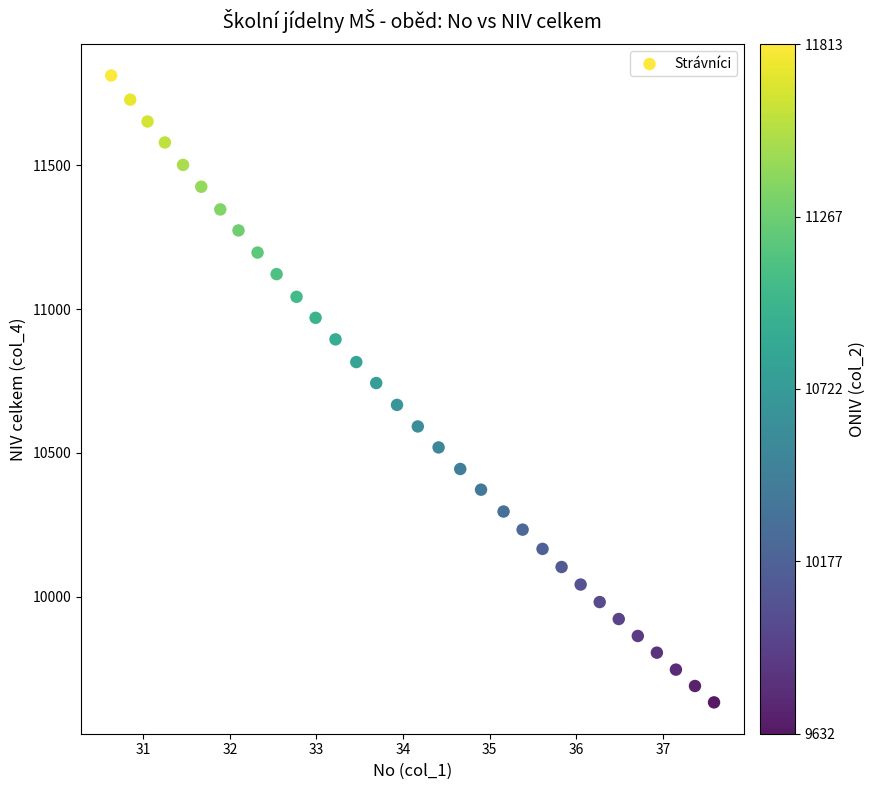

What is the range of Y values (max minus min)?

2181